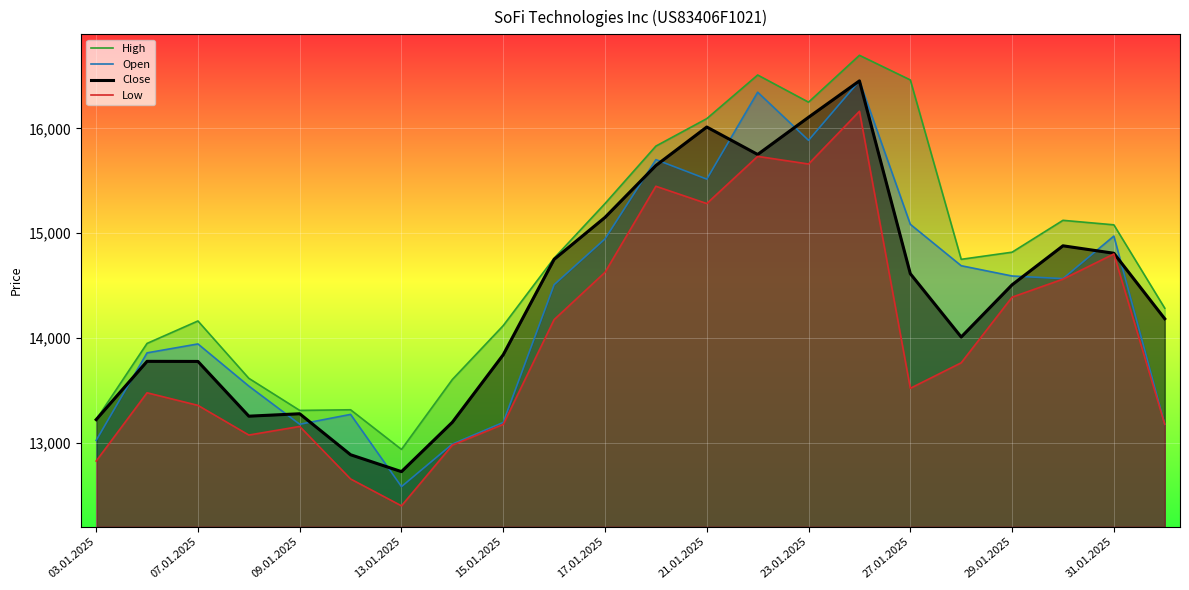

How many lines are shown in the chart?

4